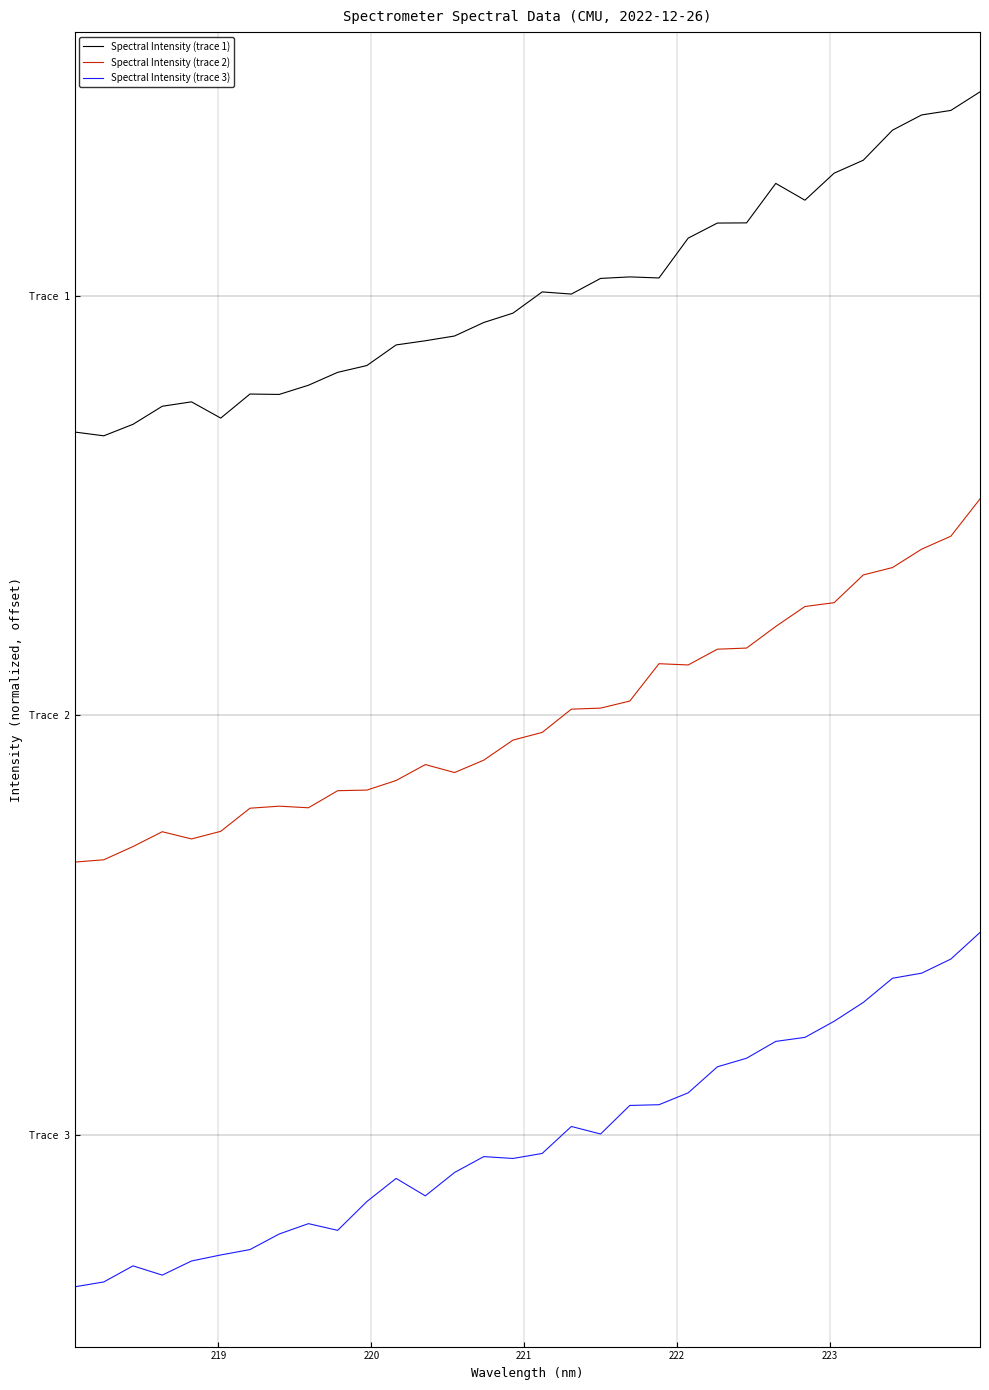

True or false: Spectral Intensity (trace 1) and Spectral Intensity (trace 3) intersect in this chart.

False